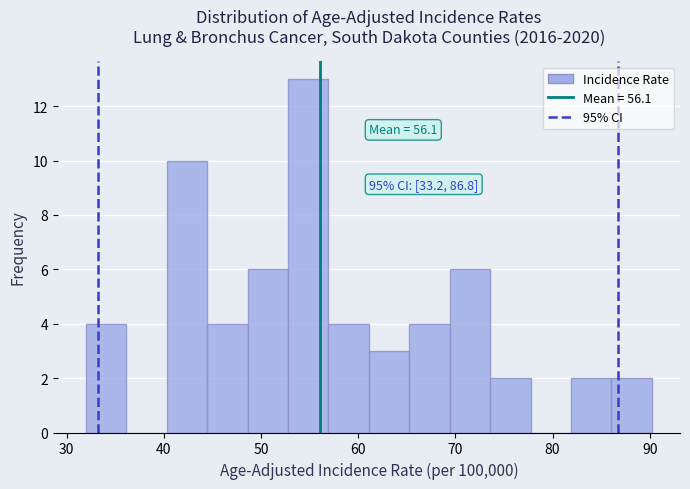

Which range on the x-axis has the tallest bar?

53 to 57